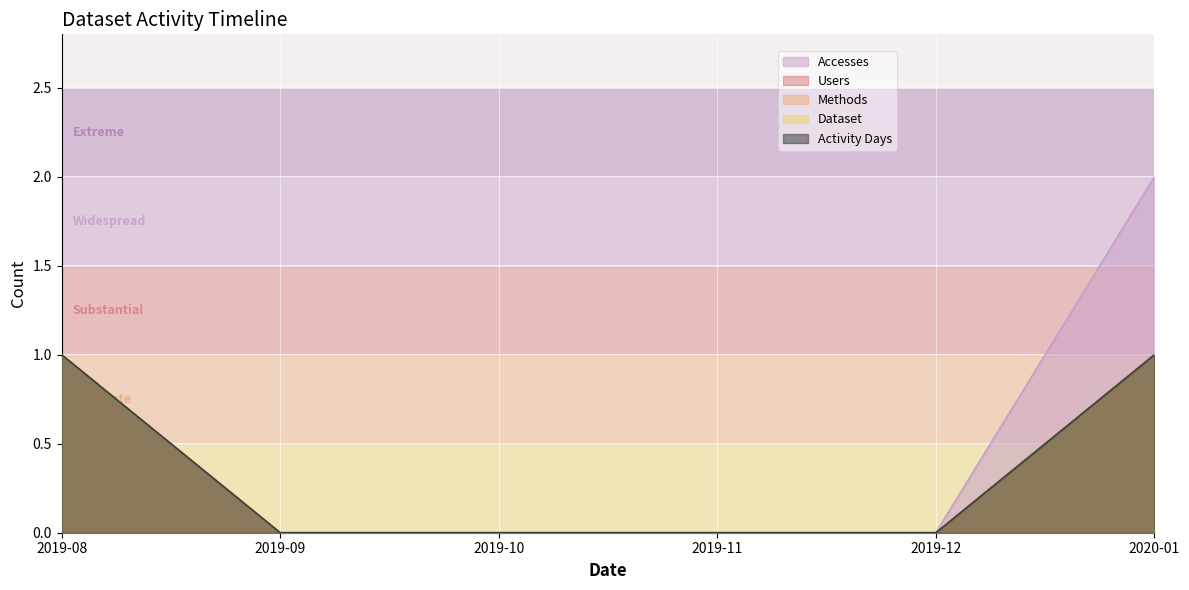

Between 2019-11 and 2020-01, which series saw the biggest shift?

Accesses